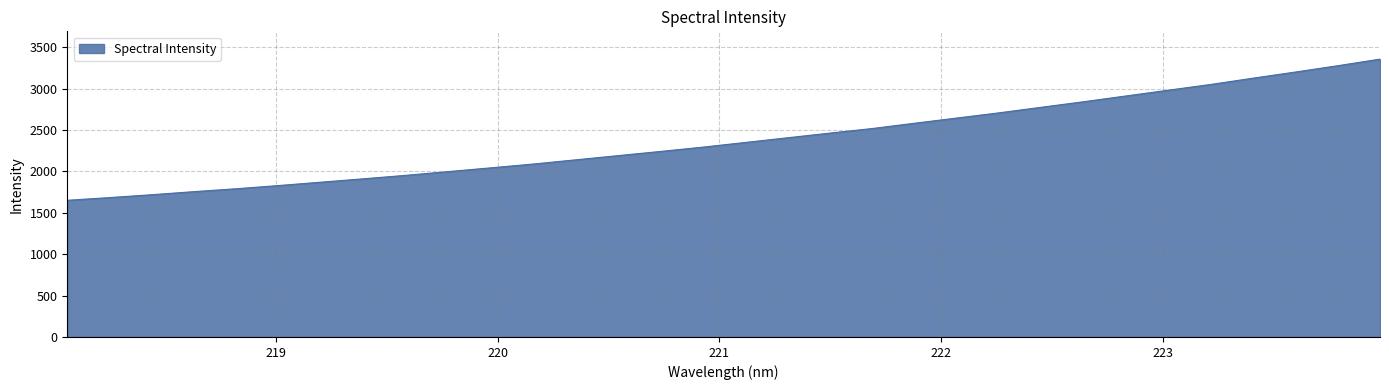

Count the number of data series in this chart.

1